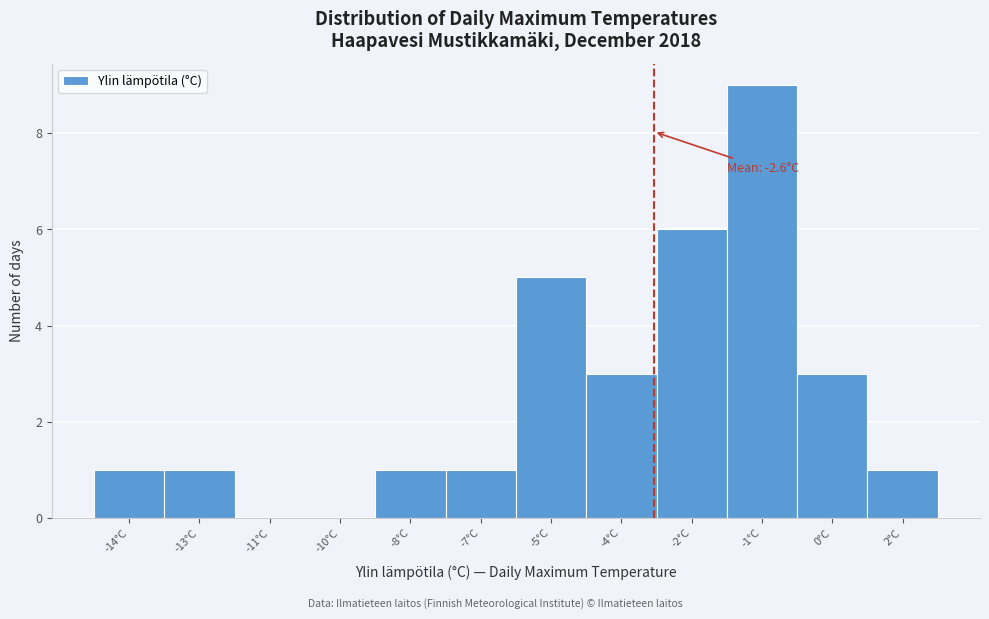

What is the sum of all values?

31